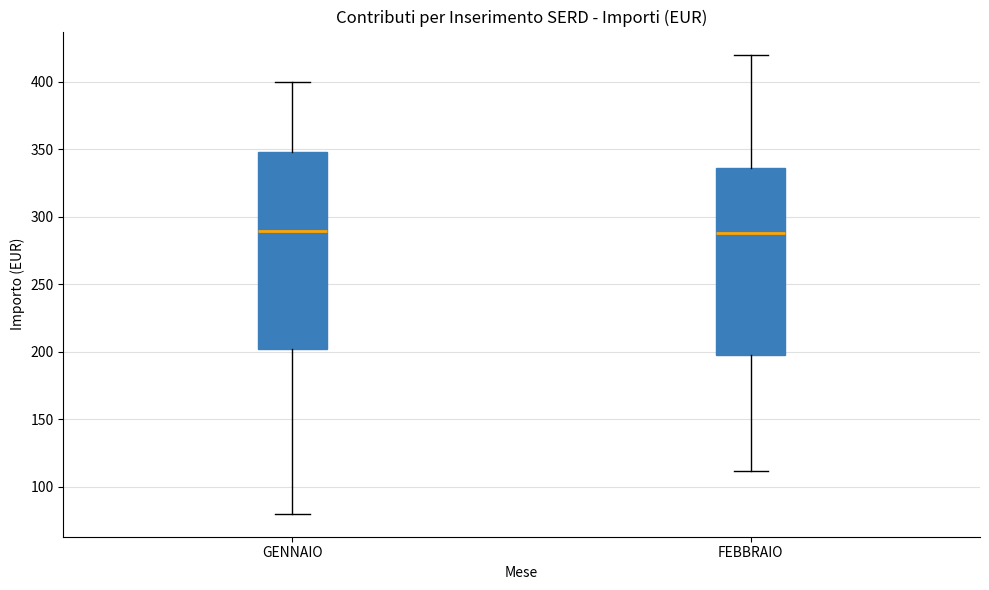

Which box is the tallest, from its lower edge to its upper edge?

GENNAIO